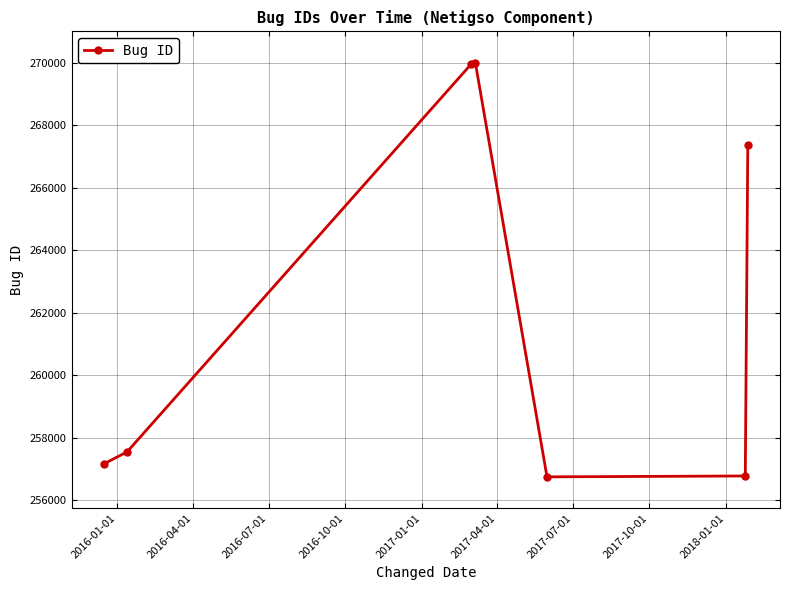

How many values are below 257548?

3